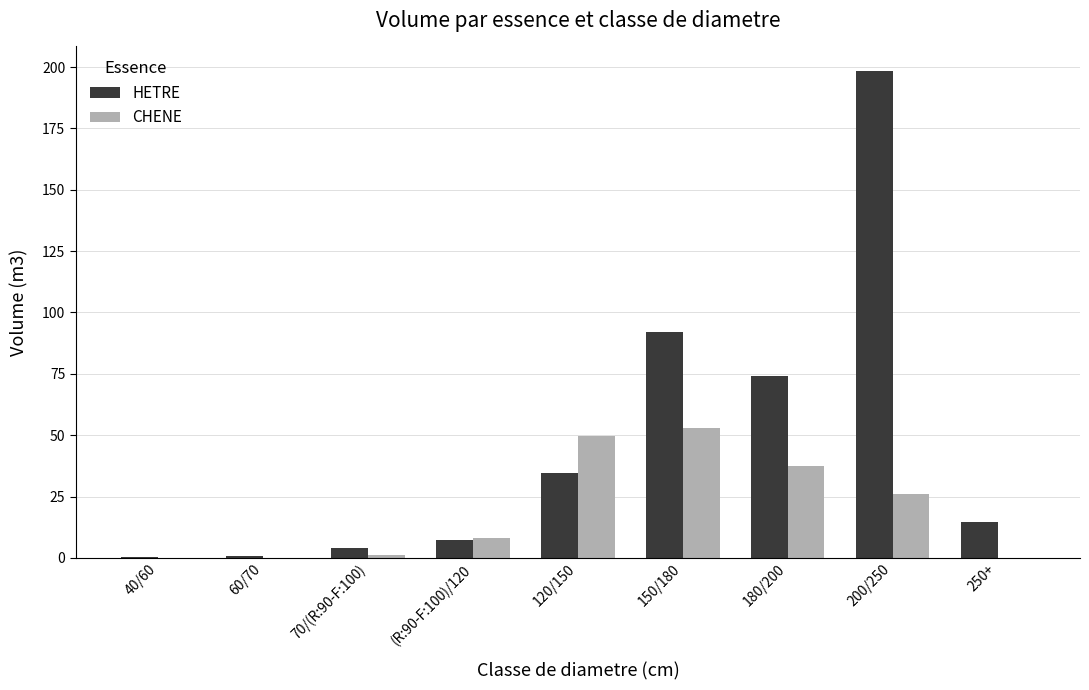

What is the average value of the CHENE series?

19.5